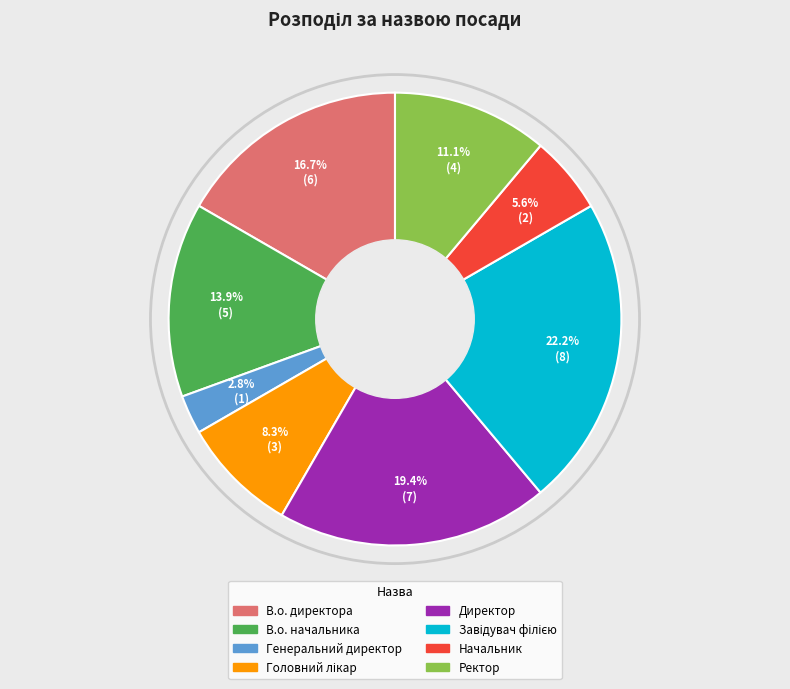

Between Ректор and Начальник, which is larger?

Ректор